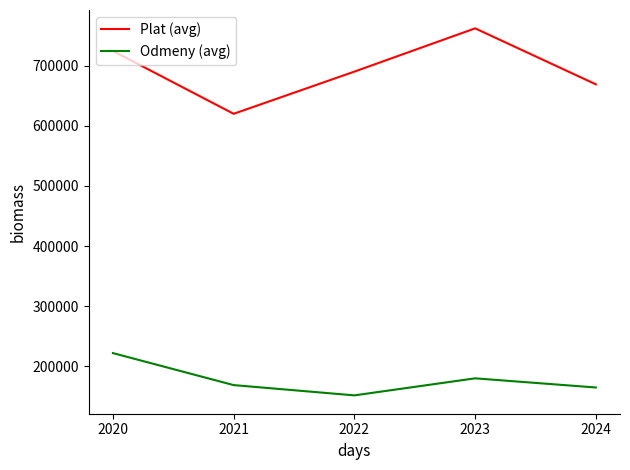

What is the maximum value for Plat (avg)?

762536